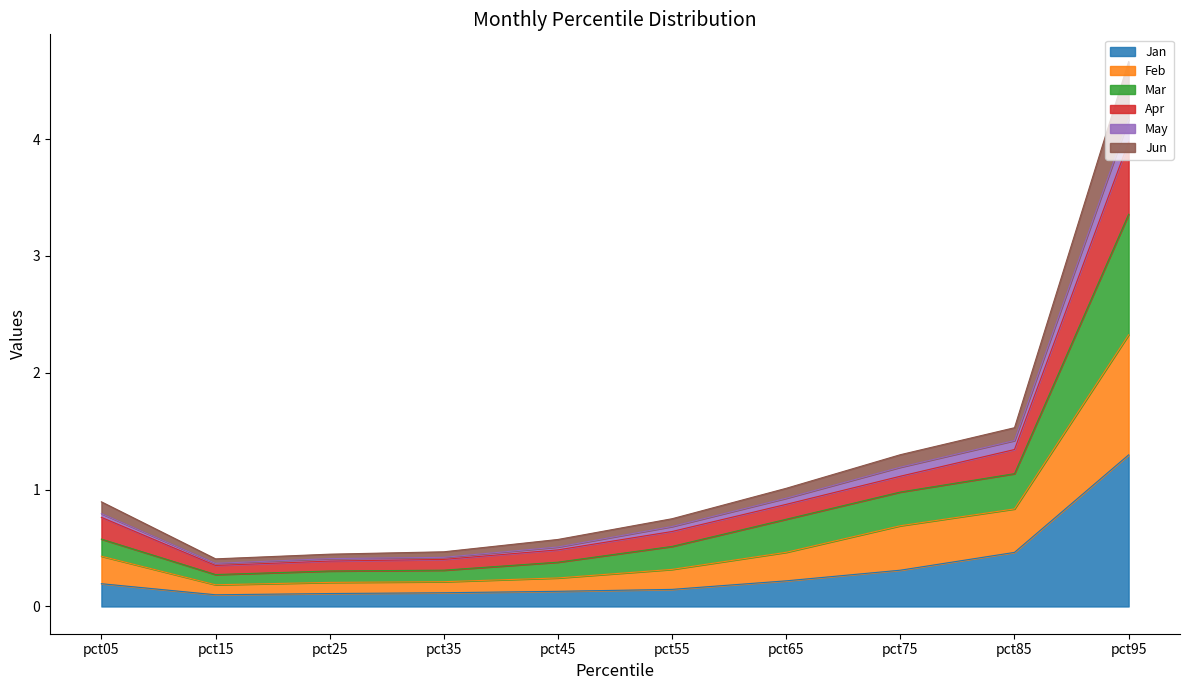

At which label does Jan reach its peak?

pct95